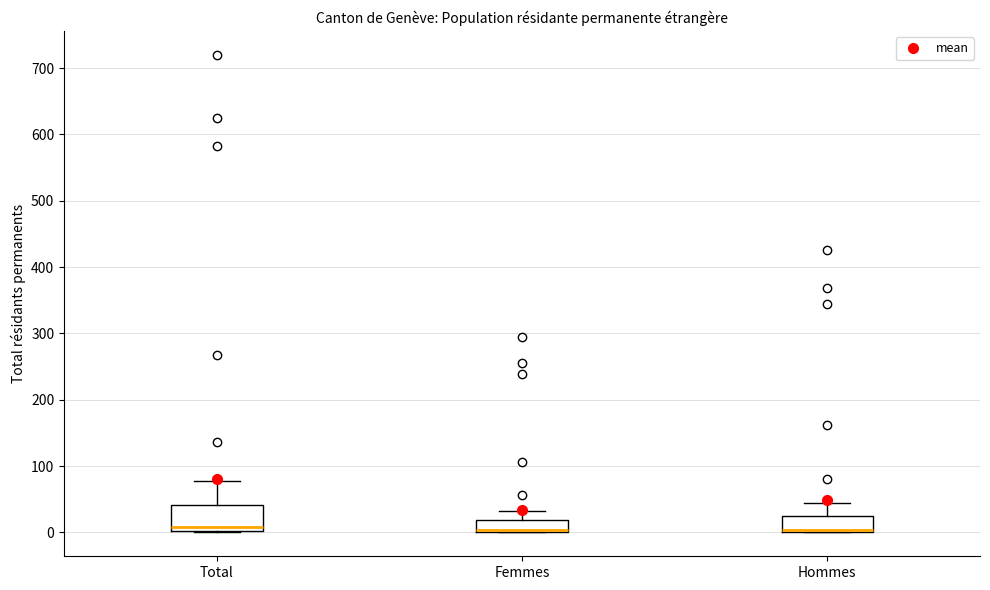

Reading left to right, read every box against the y-axis: the position of its median line, the range the box covers, and the ends of its whiskers. The values are not printed on the chart, so give them approximately, as read against the axis.

Total: median 10, box 0 to 40, whiskers 0 to 80
Femmes: median 0 (drawn on the box's lower edge), box 0 to 20, whiskers 0 to 30
Hommes: median 0 (drawn on the box's lower edge), box 0 to 30, whiskers 0 to 50